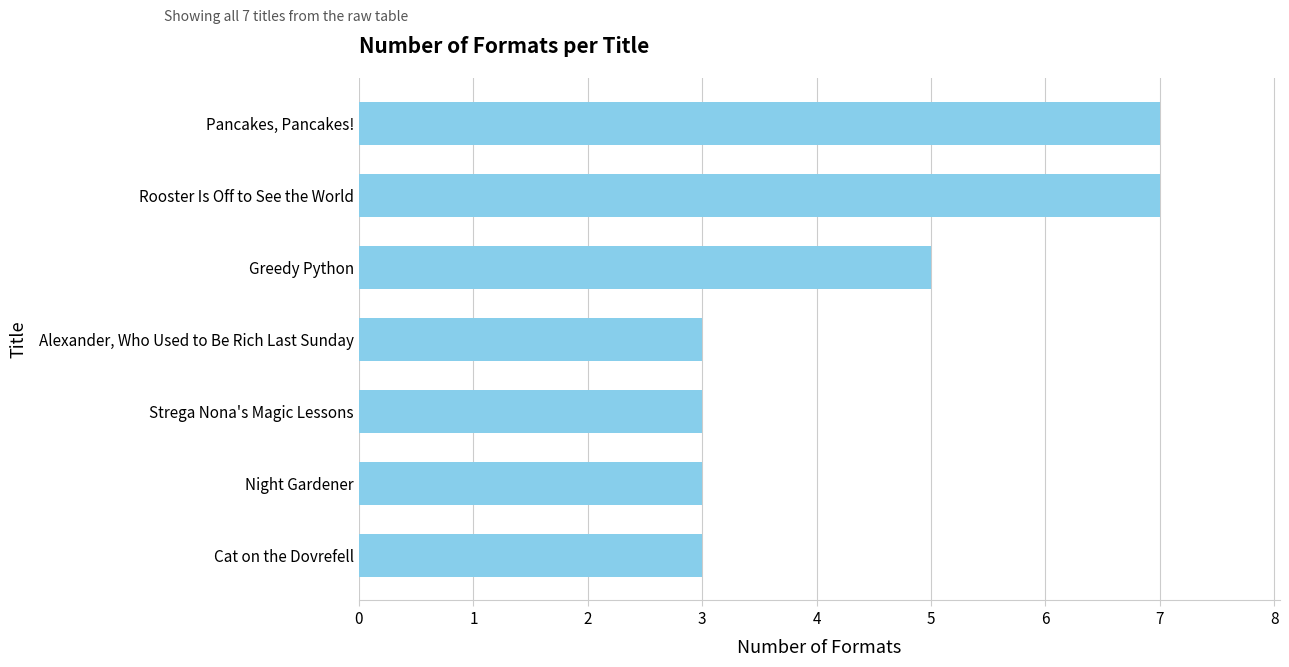

How many bars are there in total?

7